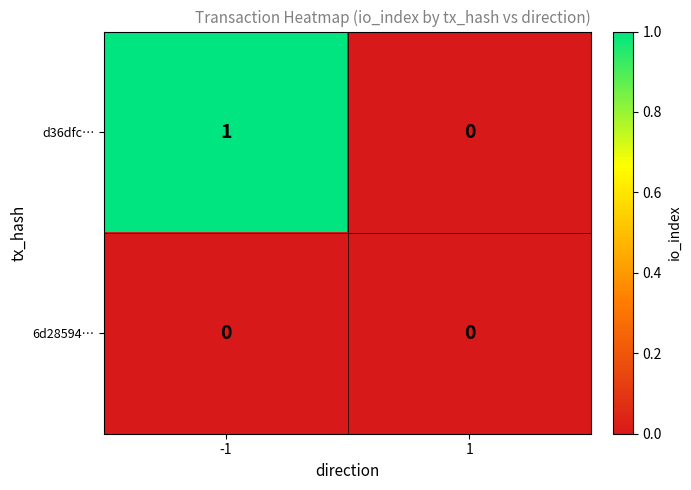

Rank the series by their maximum value, from lowest to highest.

6d28594…, d36dfc…